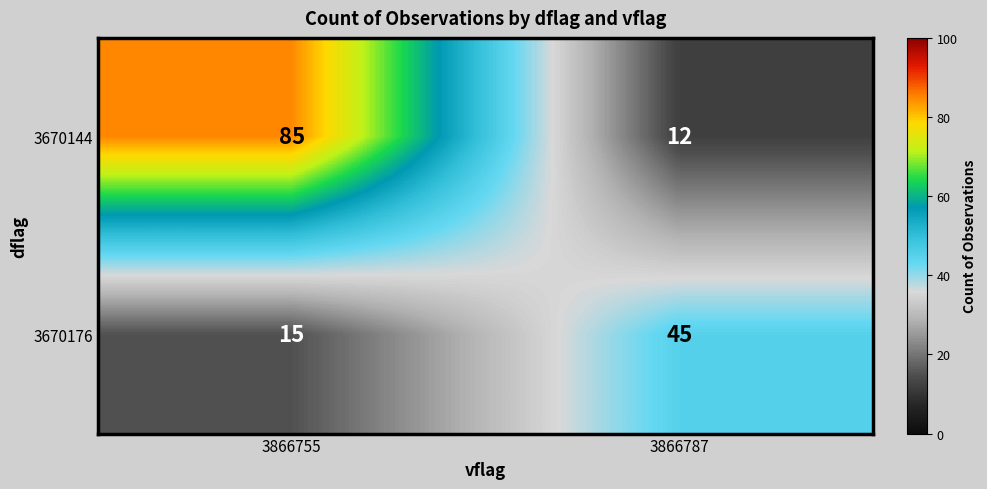

How many distinct data groups are displayed?

2